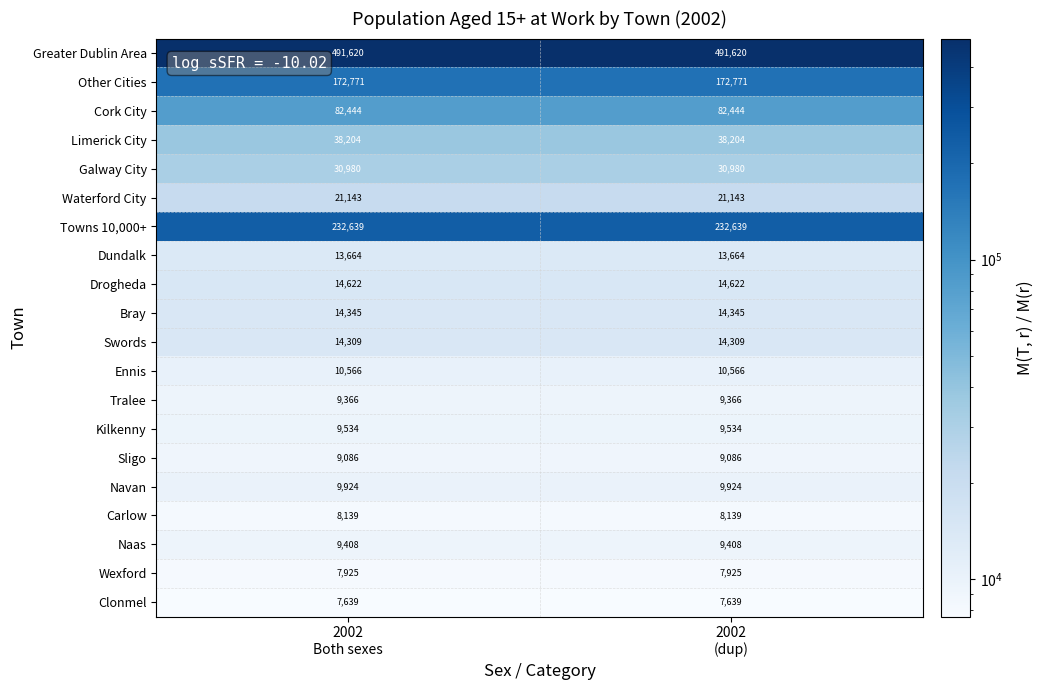

Which series has the largest total across all categories?

Greater Dublin Area